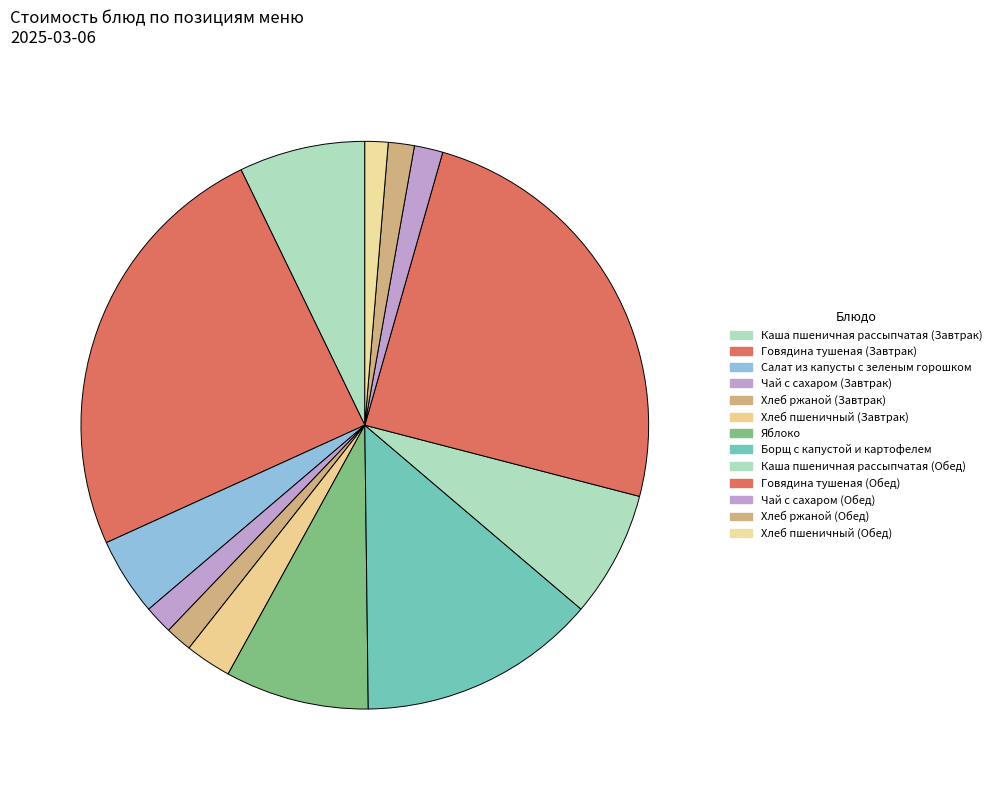

Which has a higher value, Говядина тушеная (Завтрак) or Хлеб пшеничный (Обед)?

Говядина тушеная (Завтрак)